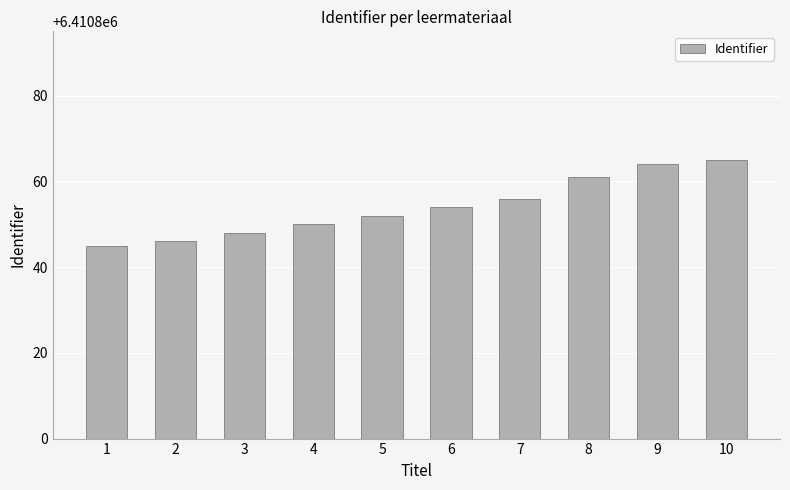

Rank the categories by value from lowest to highest.

1, 2, 3, 4, 5, 6, 7, 8, 9, 10